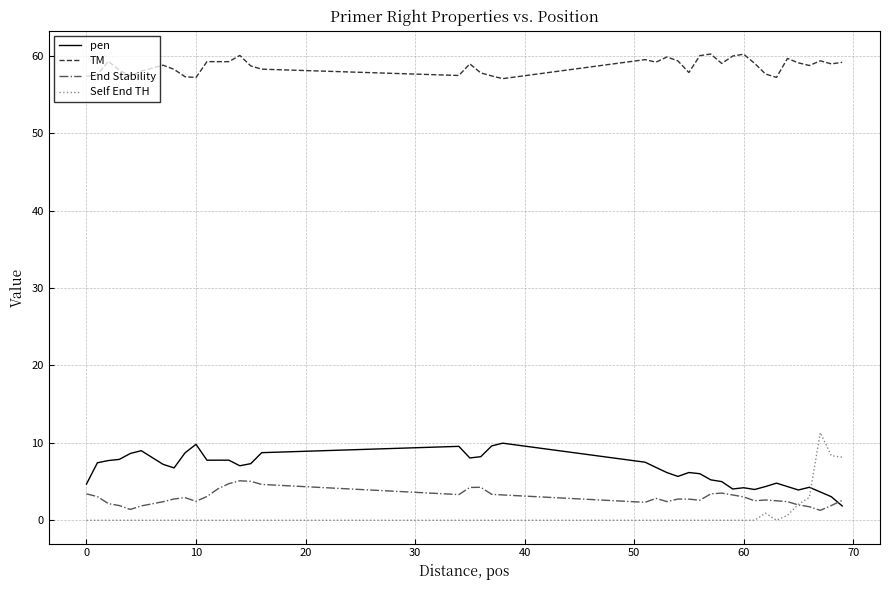

Rank the series by their maximum value, from lowest to highest.

End Stability, pen, Self End TH, TM